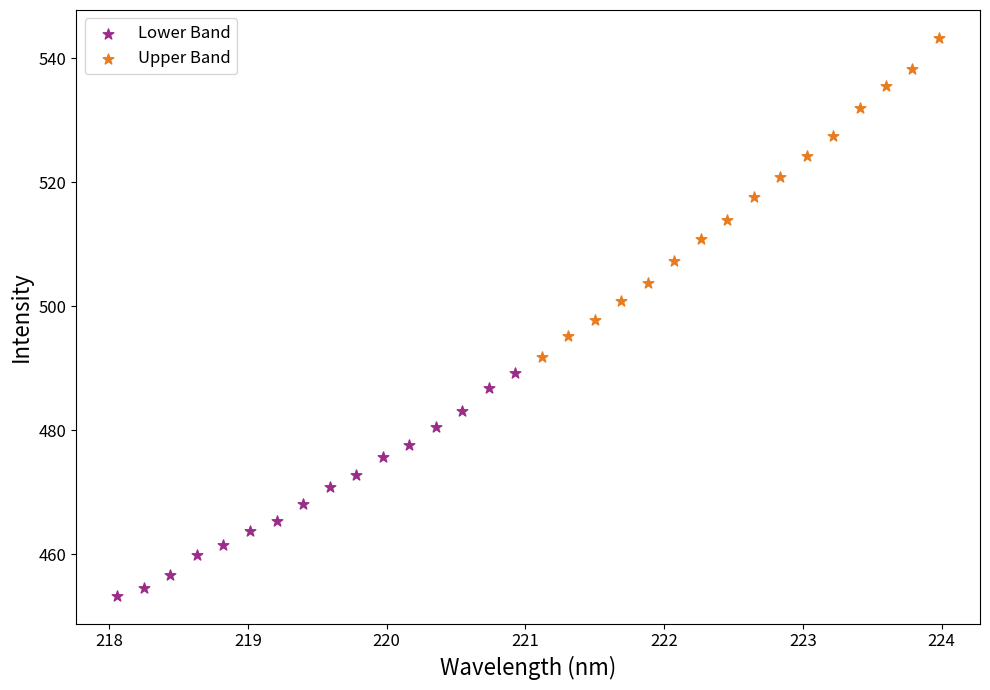

Which series contains the highest Y value?

Upper Band